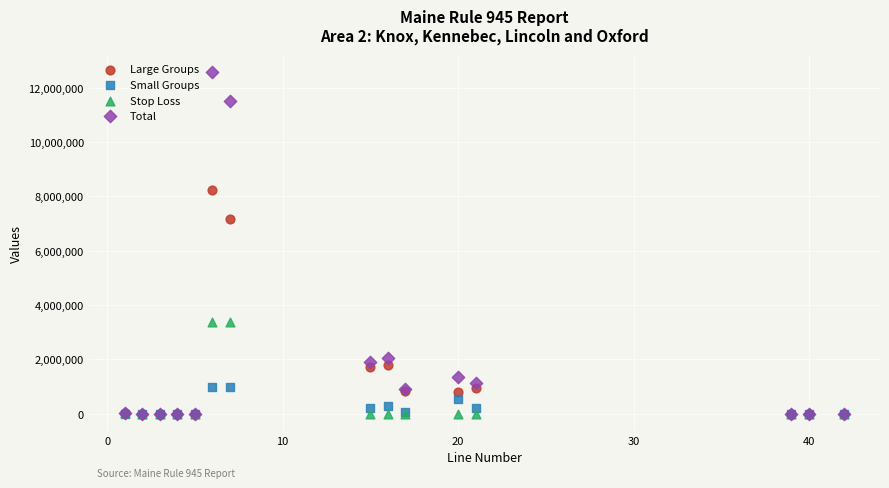

Across all series, what Y value is closest to 6295296?

7171009.0